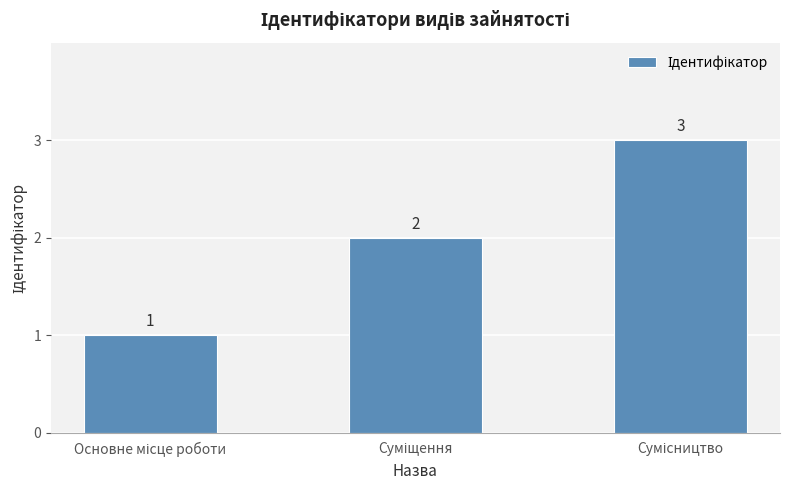

How many values are between 1 and 3?

3